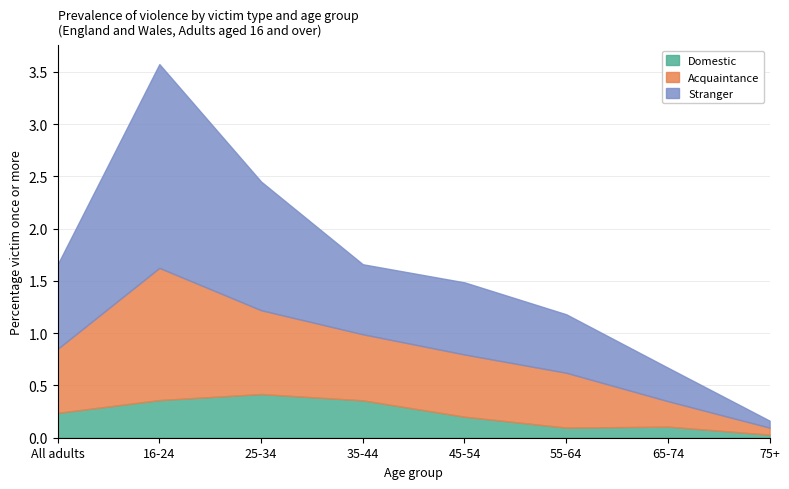

Which series has the widest spread of values?

Stranger